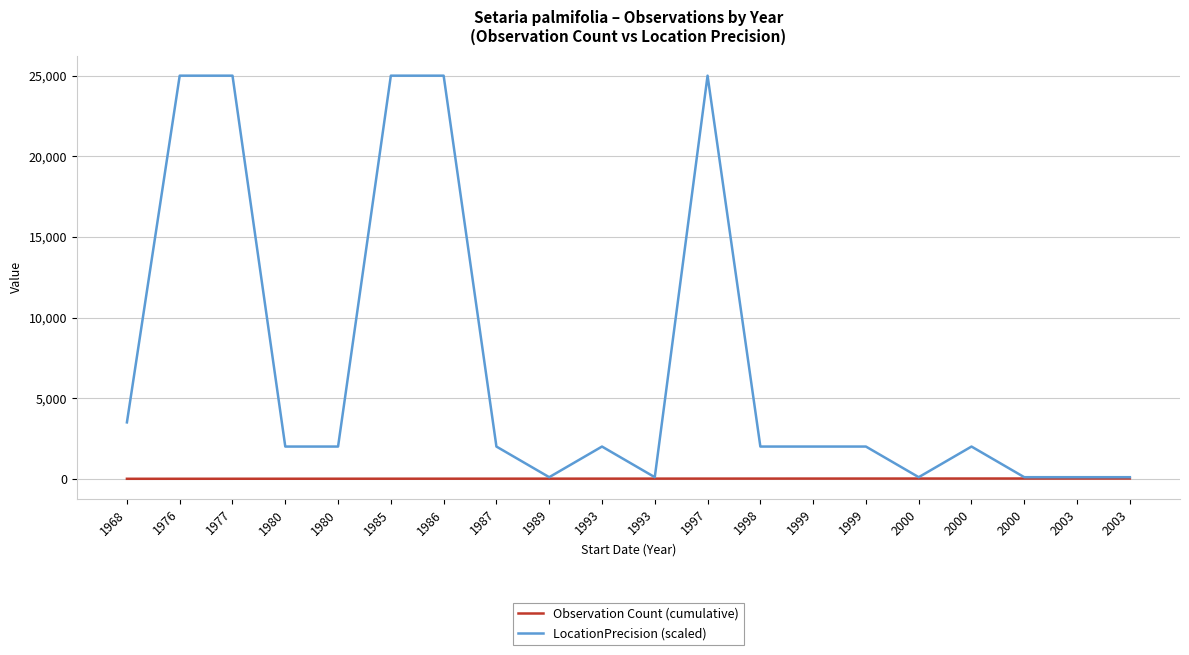

Is the value of LocationPrecision (scaled) at 2000 greater than the value of Observation Count (cumulative) at 1977?

Yes